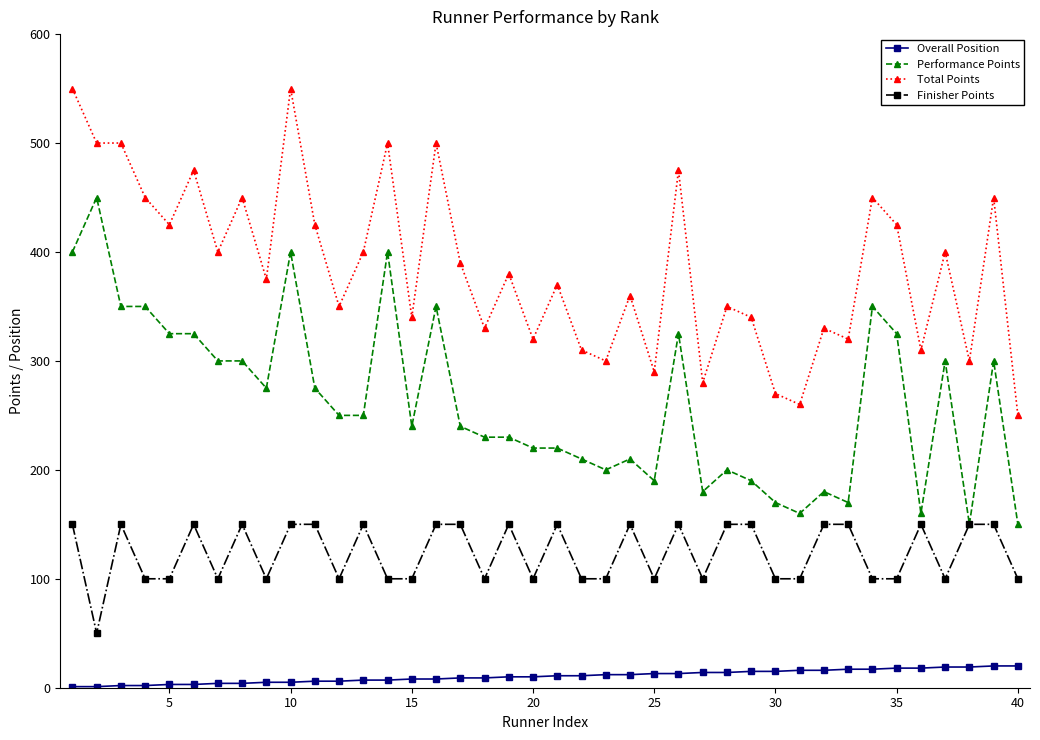

What is the value of the Finisher Points point at the 28th from the left?

150